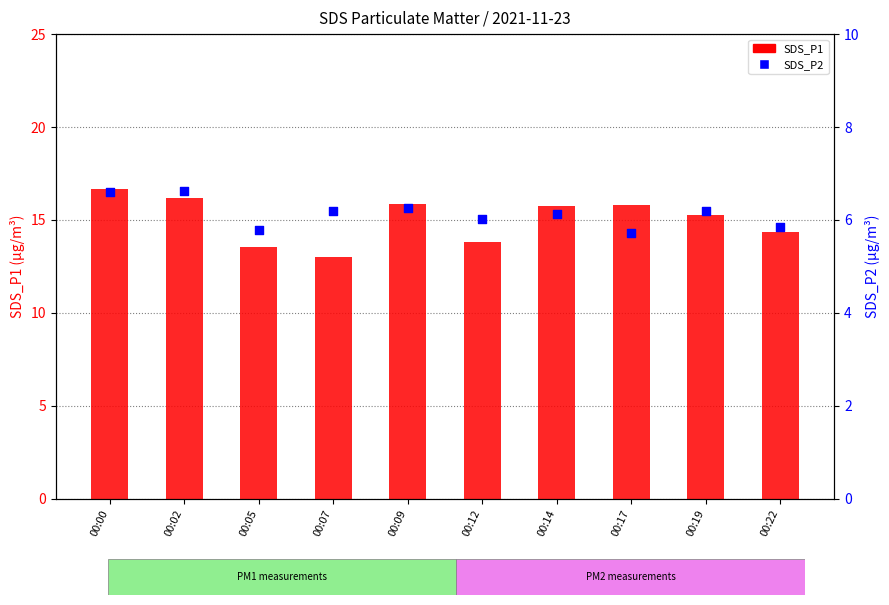

What is the total value across all series at 00:02?

22.8